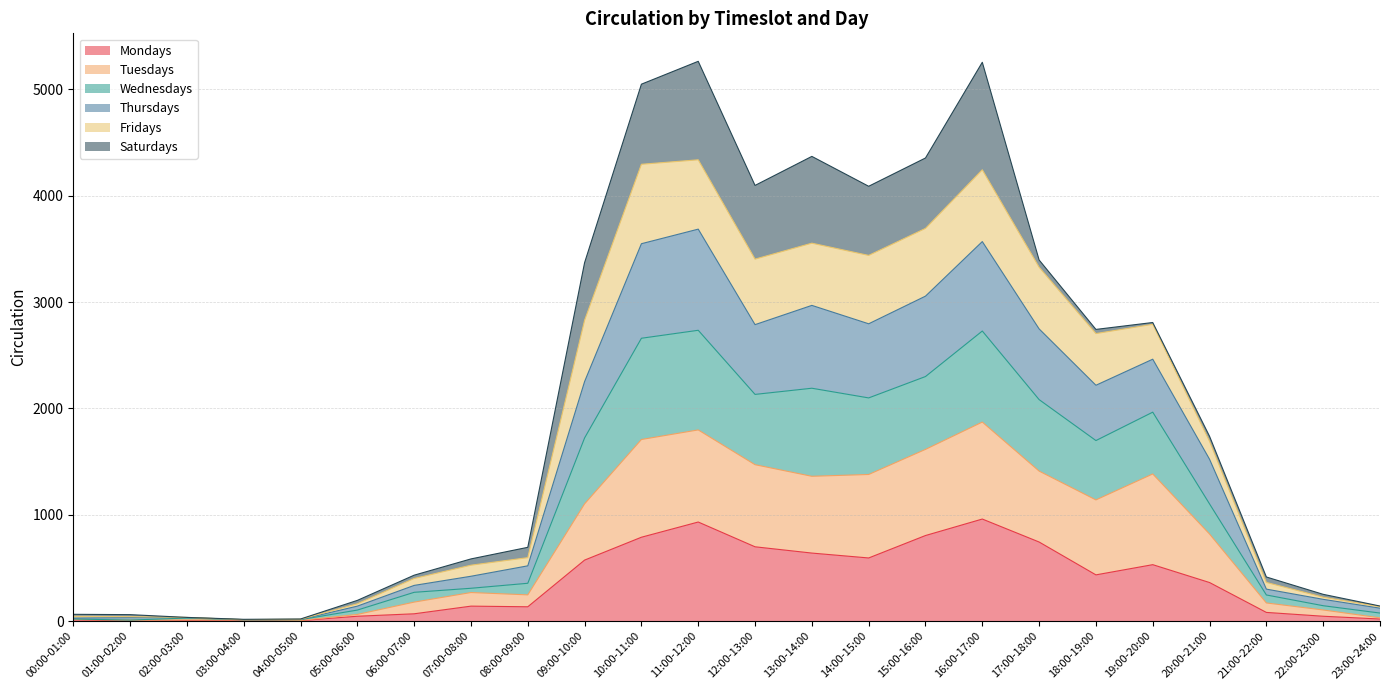

True or false: Fridays has a value of 22 at 00:00-01:00.

False